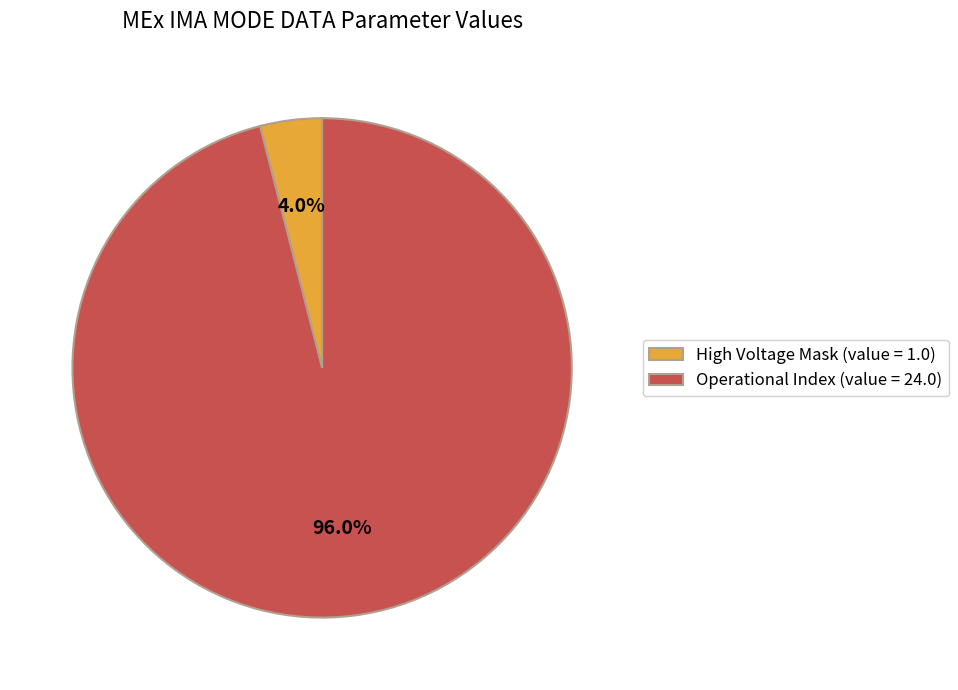

Is there a majority slice in this chart?

Yes